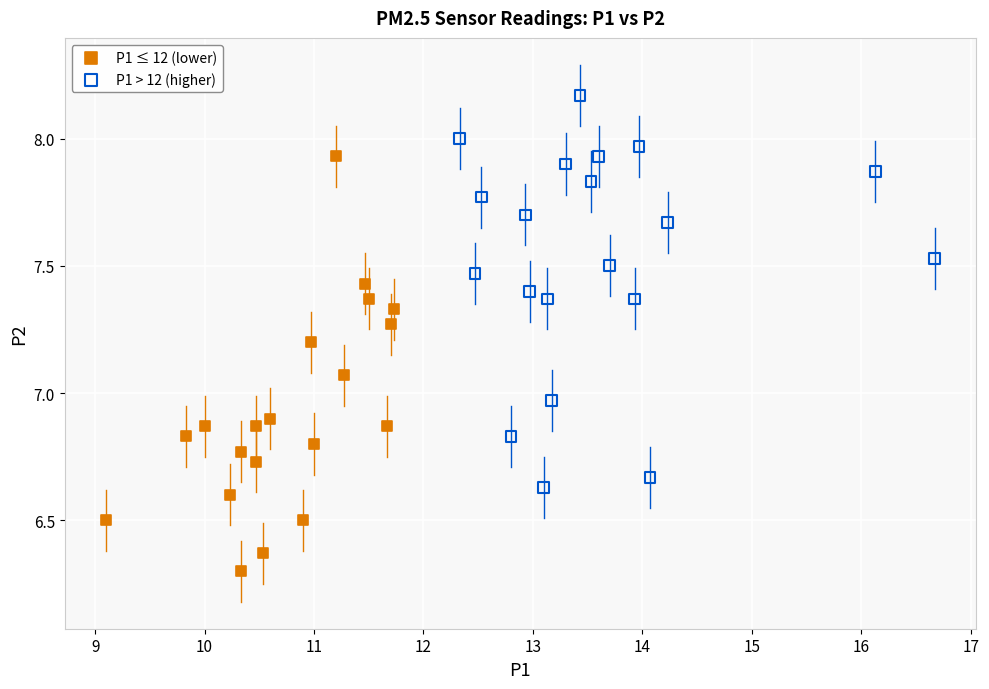

Which series has the largest Y range (max minus min)?

P1 ≤ 12 (lower)